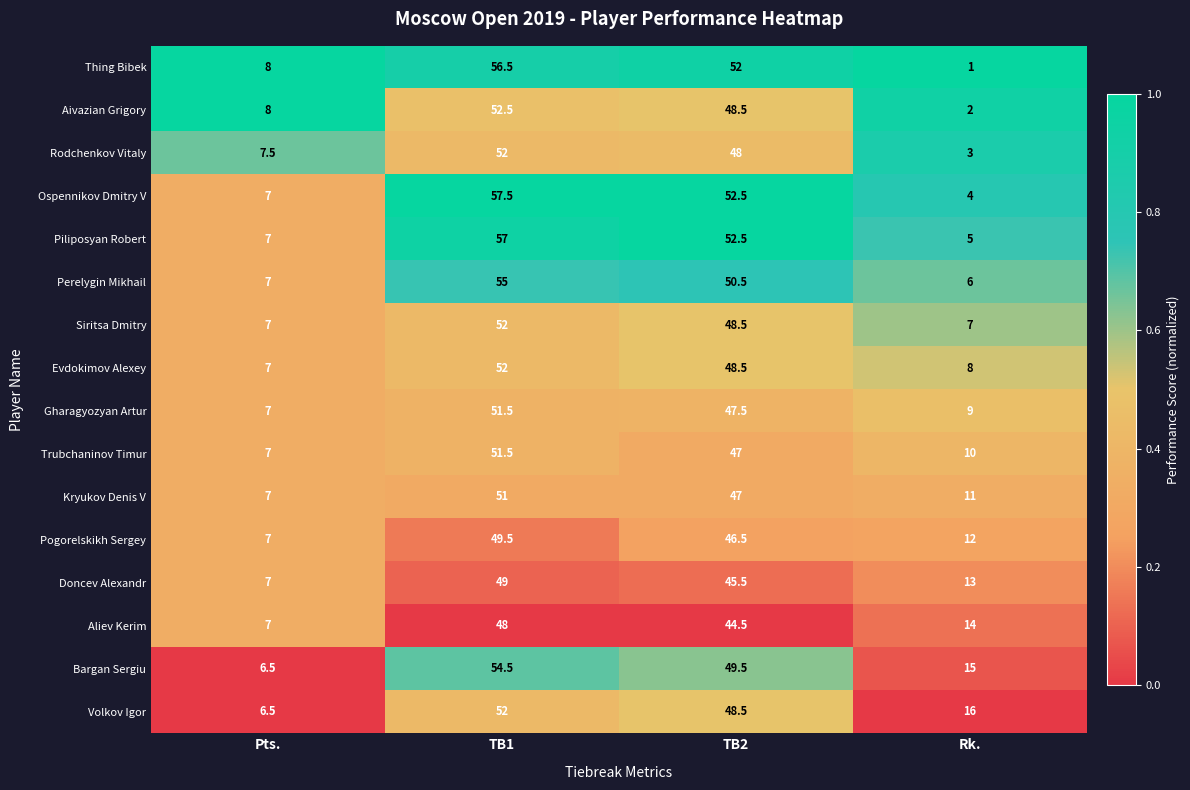

What is the approximate value of Rodchenkov Vitaly at Rk.?

3.0